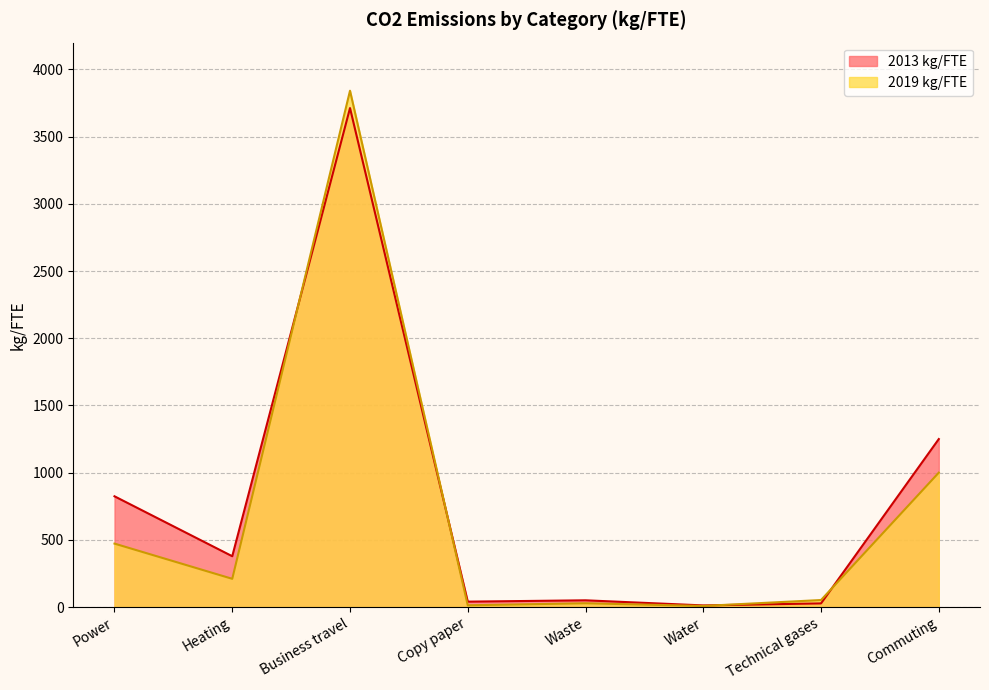

How many lines are shown in the chart?

2